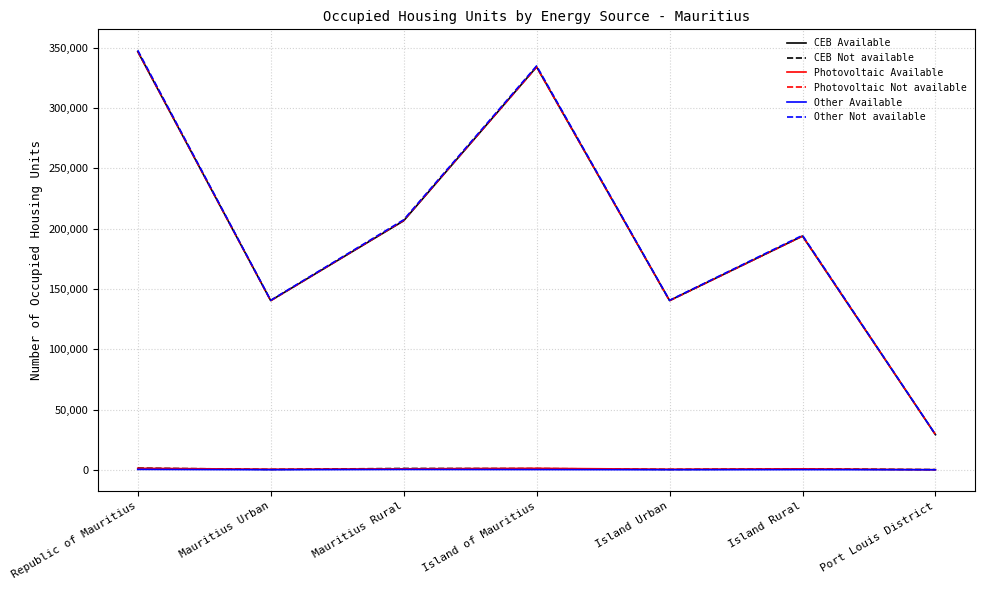

At how many categories does at least one series exceed 293096?

2